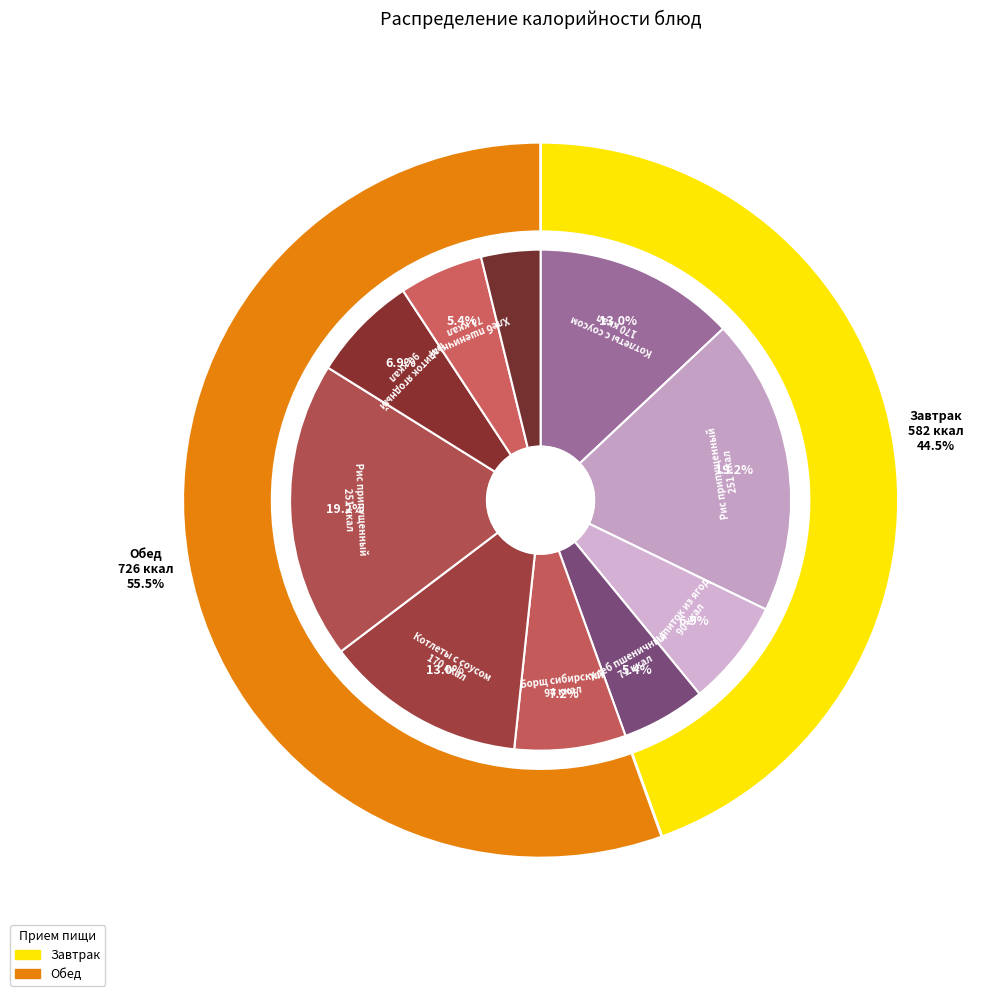

Approximately how many times larger is the value at Напиток из ягод (завтрак) compared to Борщ сибирский?

1.0